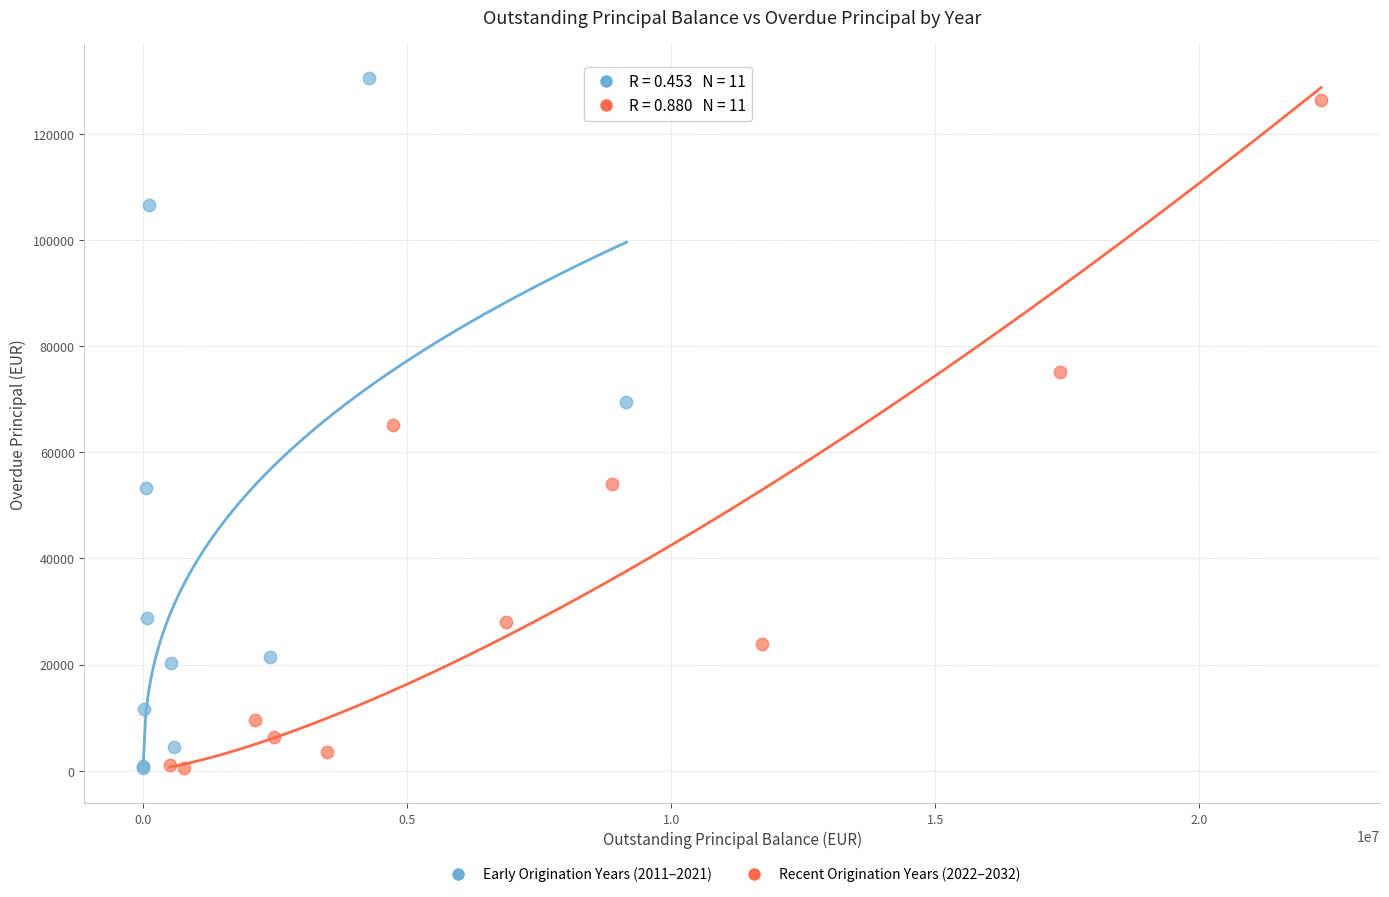

Which series contains the highest Y value?

Early Origination Years (2011–2021)